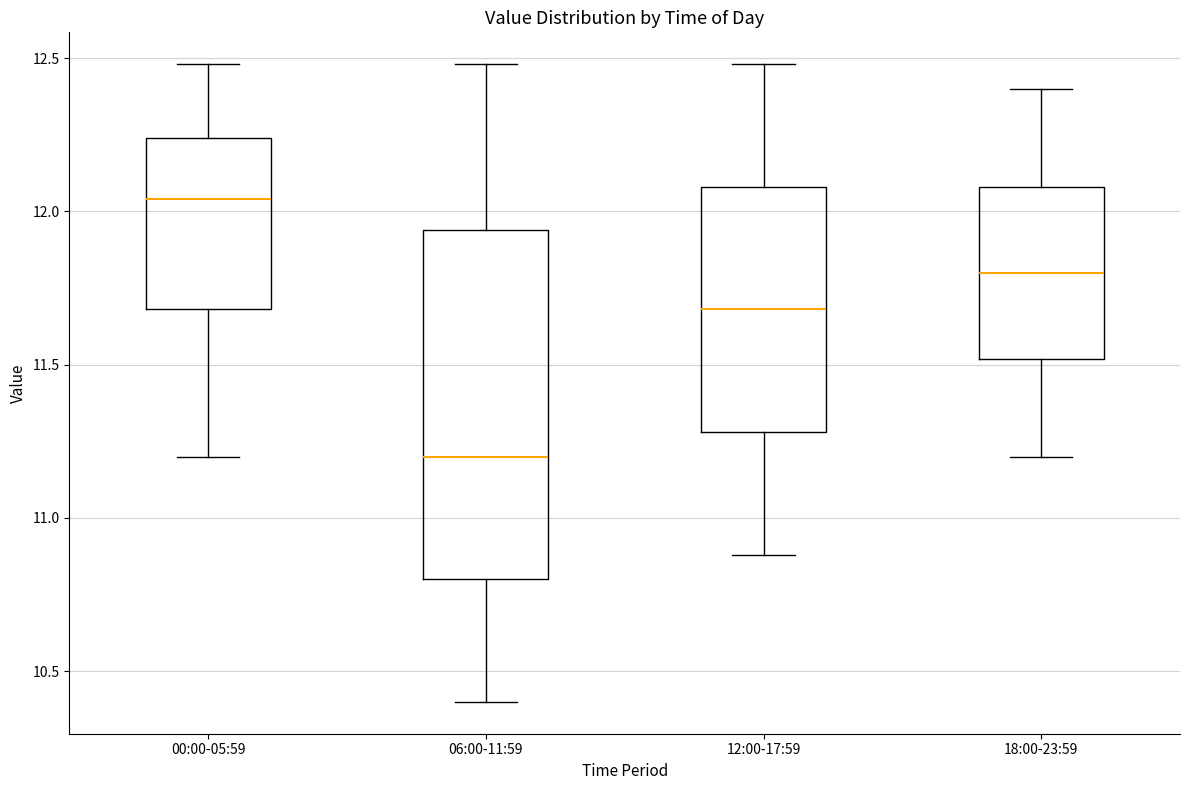

Reading left to right, transcribe this box plot: for each box, give where its median line is, the range the box spans, and where its two whiskers end, as read against the y-axis. The values are not printed on the chart, so give them approximately, as read against the axis.

00:00-05:59: median 12.05, box 11.70 to 12.25, whiskers 11.20 to 12.50
06:00-11:59: median 11.20, box 10.80 to 11.95, whiskers 10.40 to 12.50
12:00-17:59: median 11.70, box 11.30 to 12.10, whiskers 10.90 to 12.50
18:00-23:59: median 11.80, box 11.50 to 12.10, whiskers 11.20 to 12.40